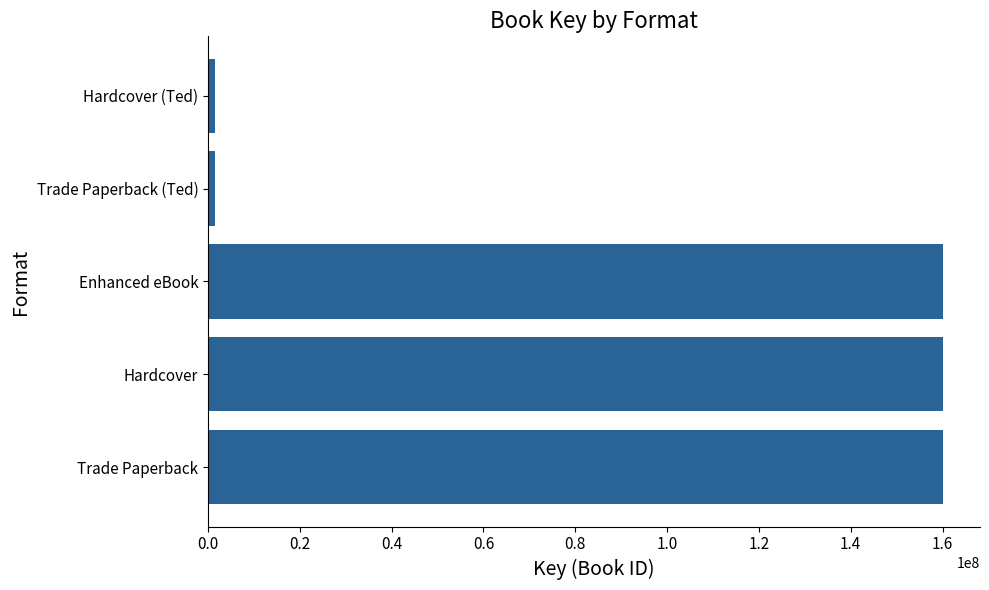

Reading top to bottom, transcribe all the data shown in this chart.

1576721	1576721	160150948	160150948	160150948